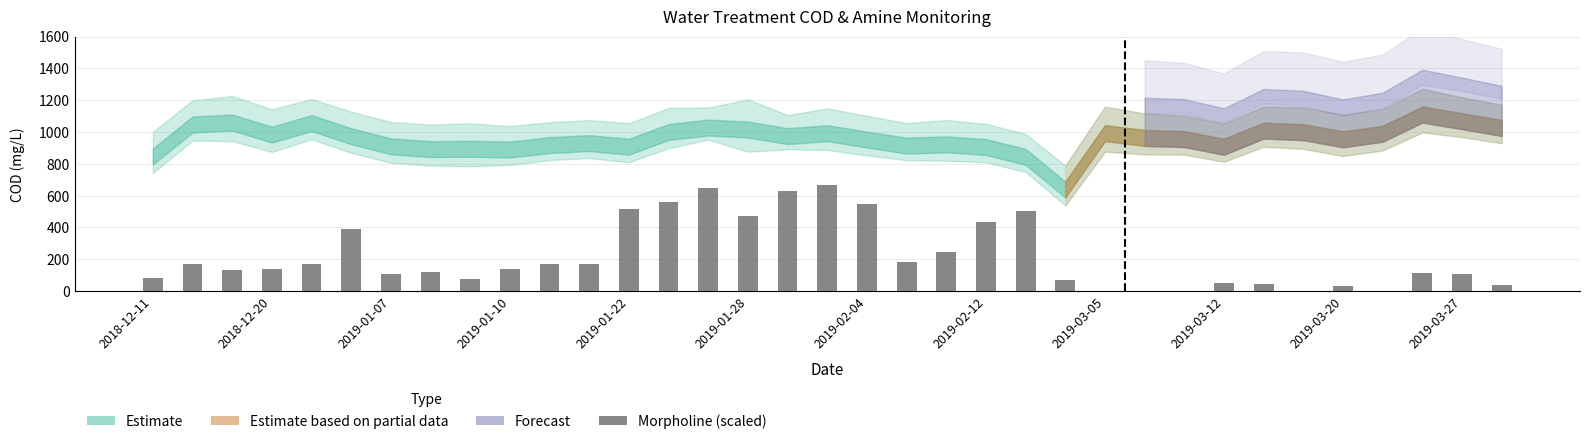

What is the maximum value shown in the chart?

668.8